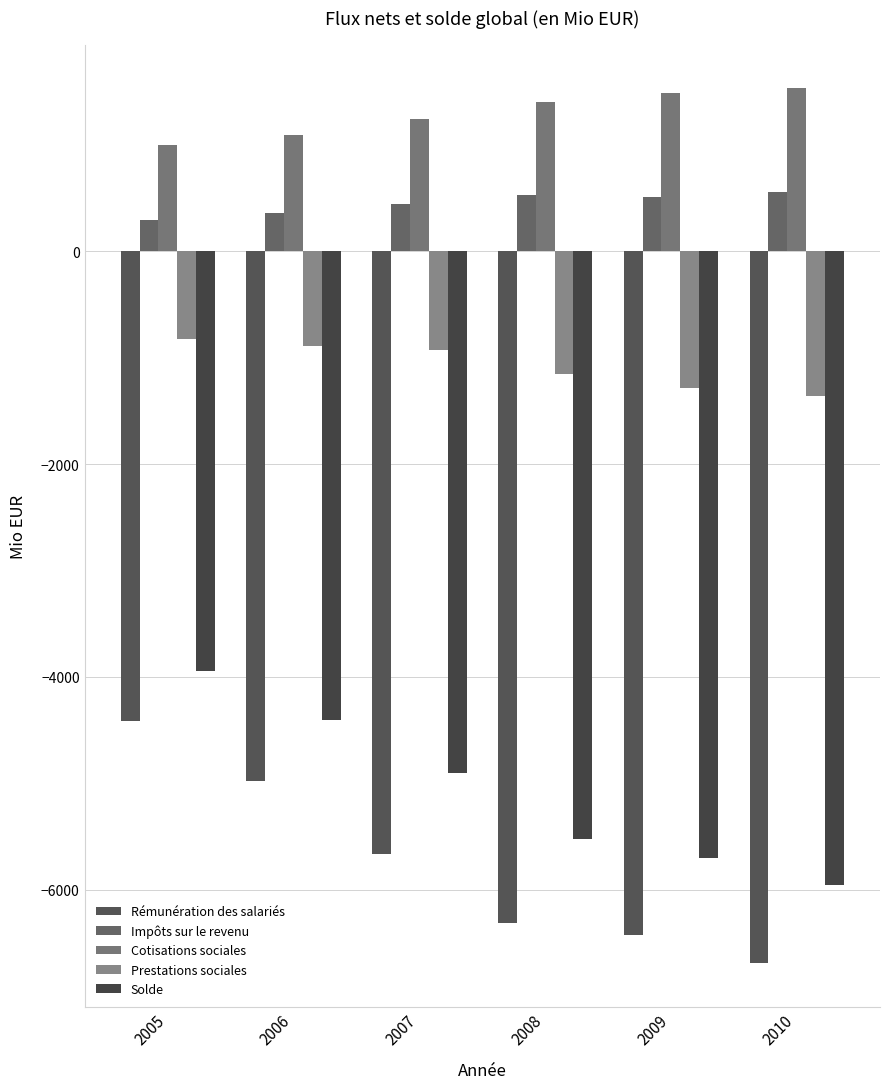

Reading right to left, transcribe all the data shown in this chart.

Rémunération des salariés: 2010=-6694.0	2009=-6428.0	2008=-6317.3	2007=-5662.6	2006=-4977.0	2005=-4409.9
Impôts sur le revenu: 2010=560.2	2009=514.9	2008=535.7	2007=444.7	2006=366.5	2005=292.7
Cotisations sociales: 2010=1534.5	2009=1494.8	2008=1407.3	2007=1243.8	2006=1097.0	2005=1004.5
Prestations sociales: 2010=-1354.9	2009=-1284.0	2008=-1153.5	2007=-930.9	2006=-887.5	2005=-827.1
Solde: 2010=-5954.2	2009=-5702.3	2008=-5527.8	2007=-4905.2	2006=-4400.9	2005=-3939.9